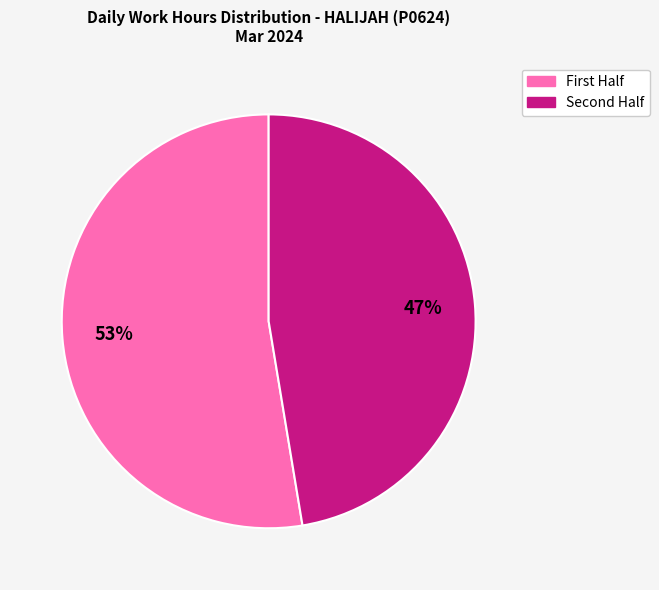

To the nearest percent, what is the average slice percentage?

50%